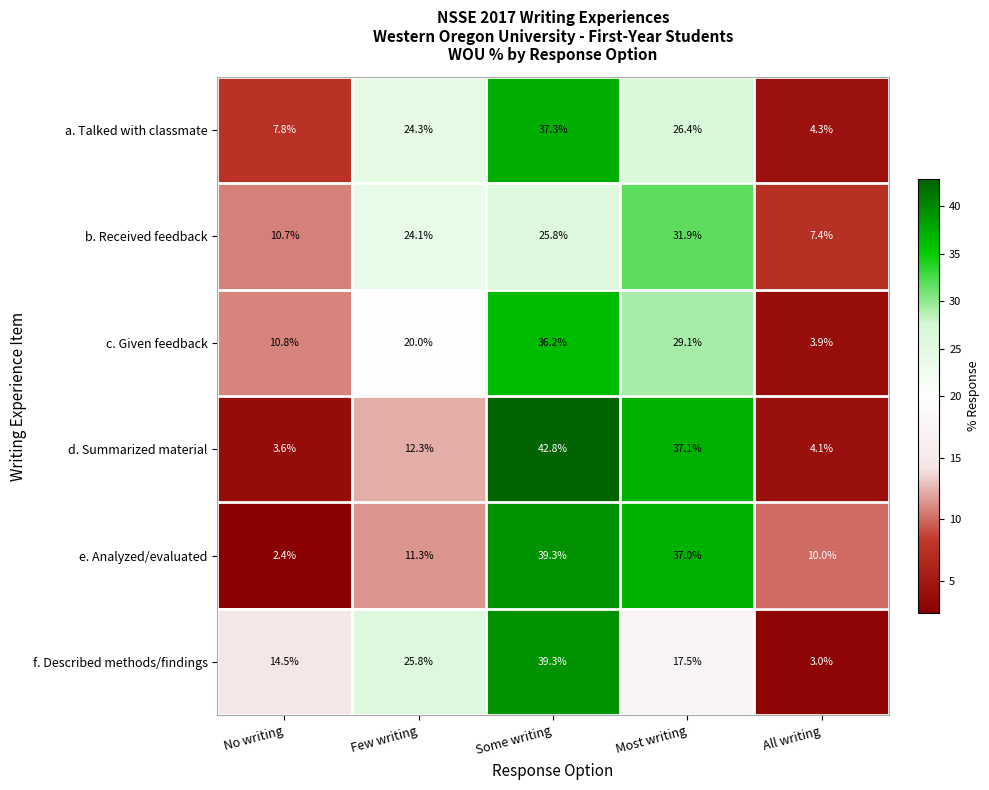

What is the average value of the e. Analyzed/evaluated series?

20.0